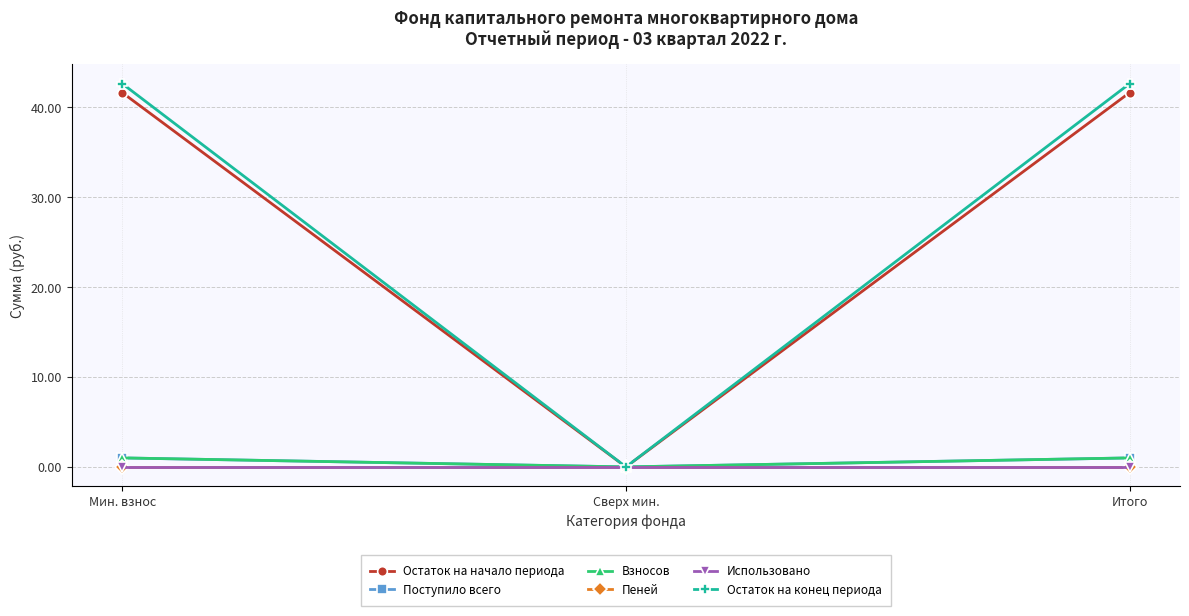

What is the sum of the Остаток на конец периода values at Мин. взнос and Сверх мин.?

42.6